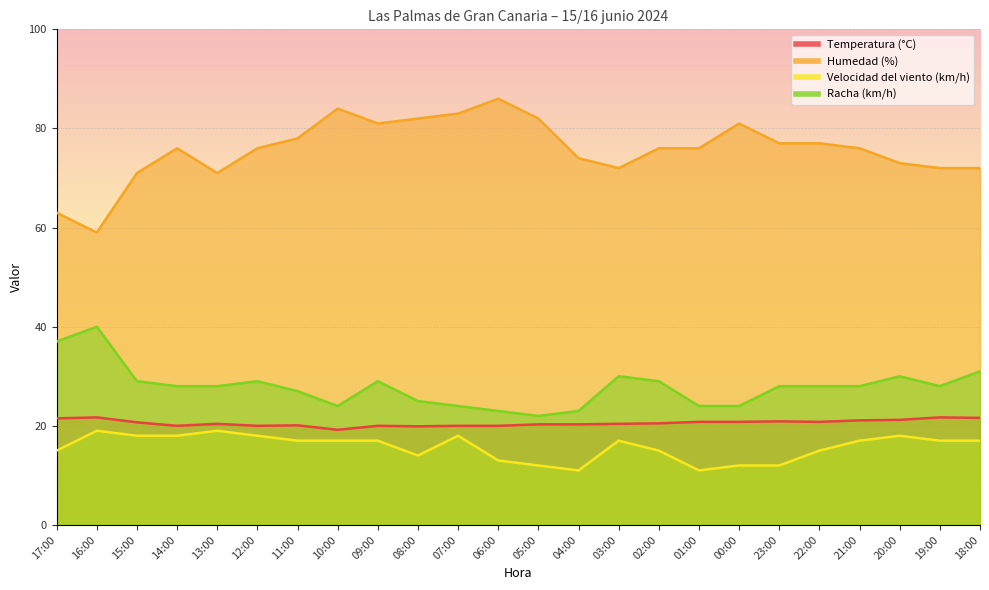

At which label is Humedad (%) closest to 72?

03:00